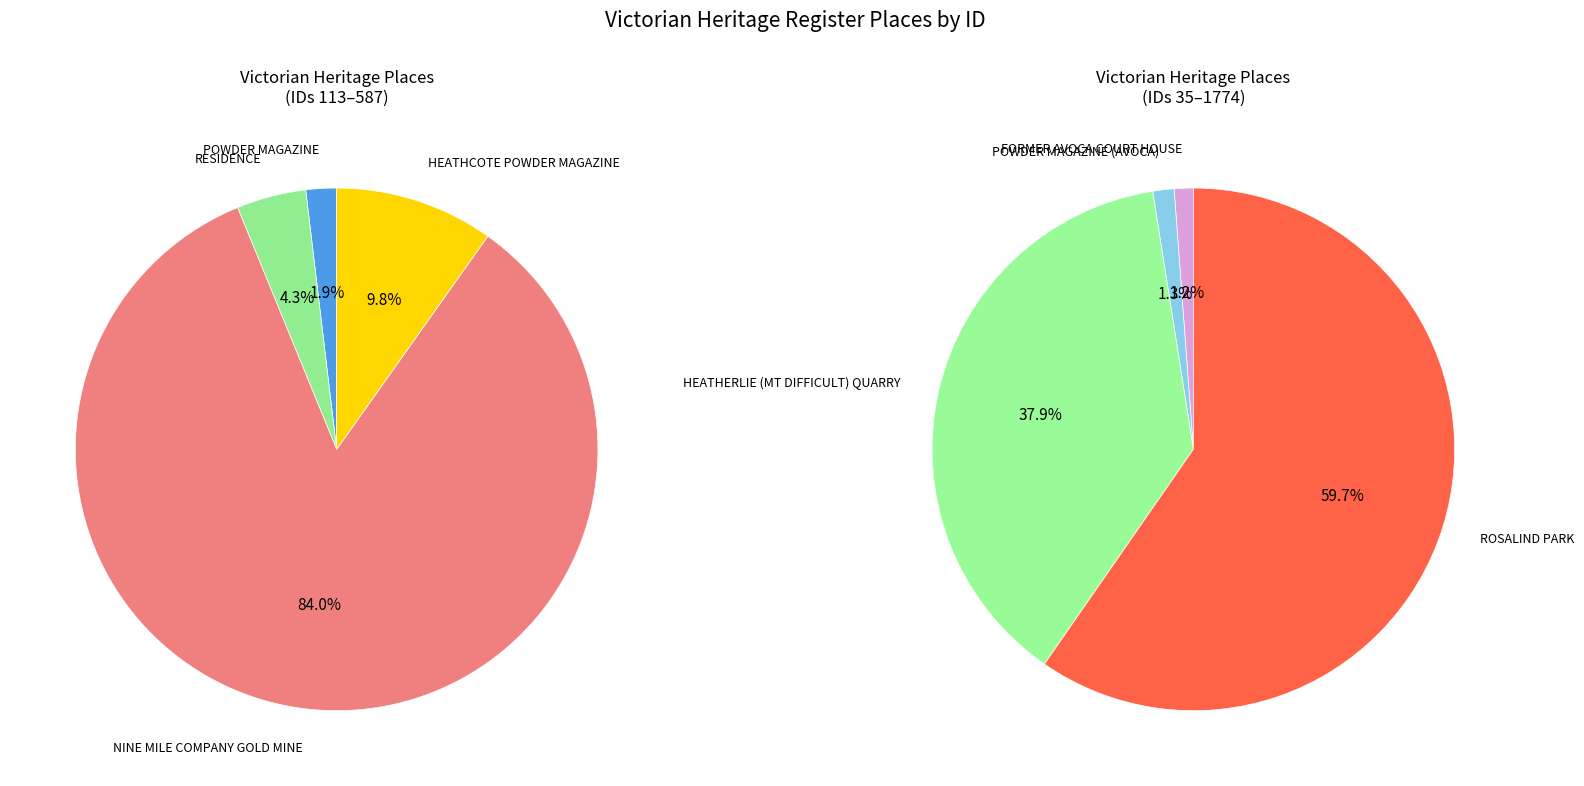

Count the number of slices in the pie.

8